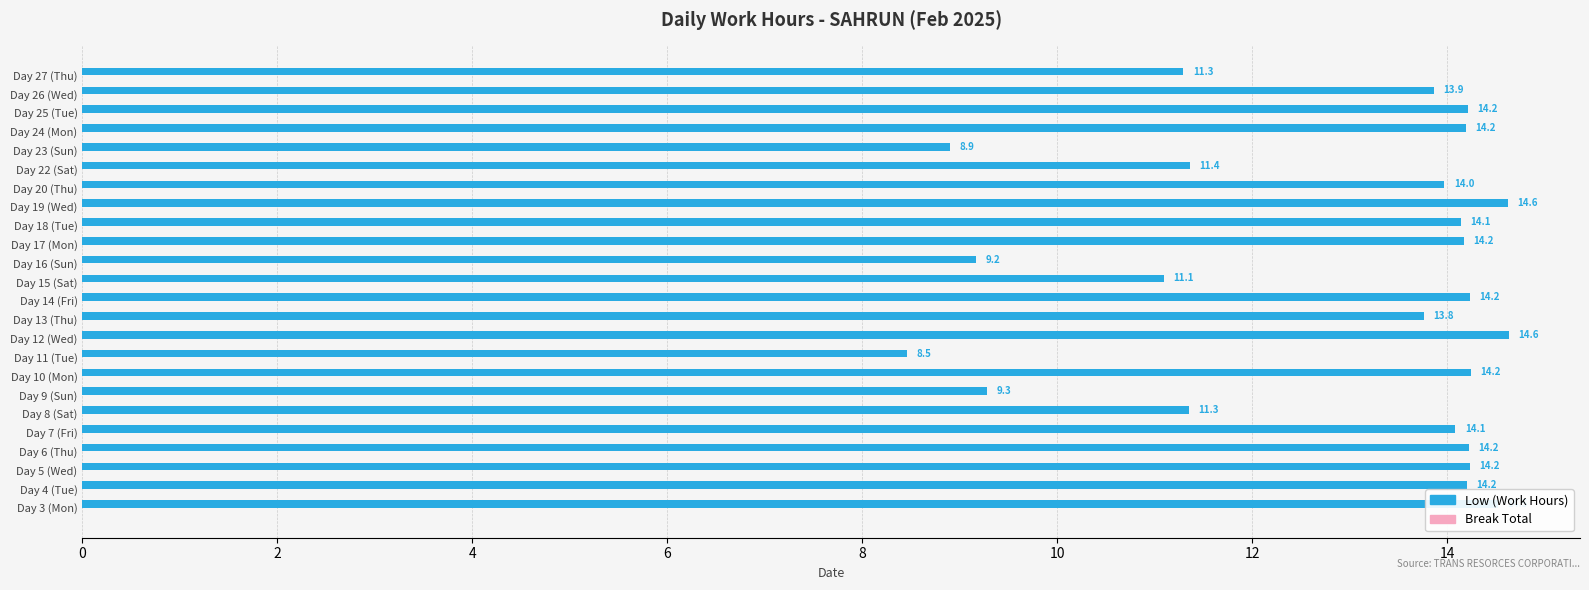

What is the difference between the second highest and second lowest values?

5.7